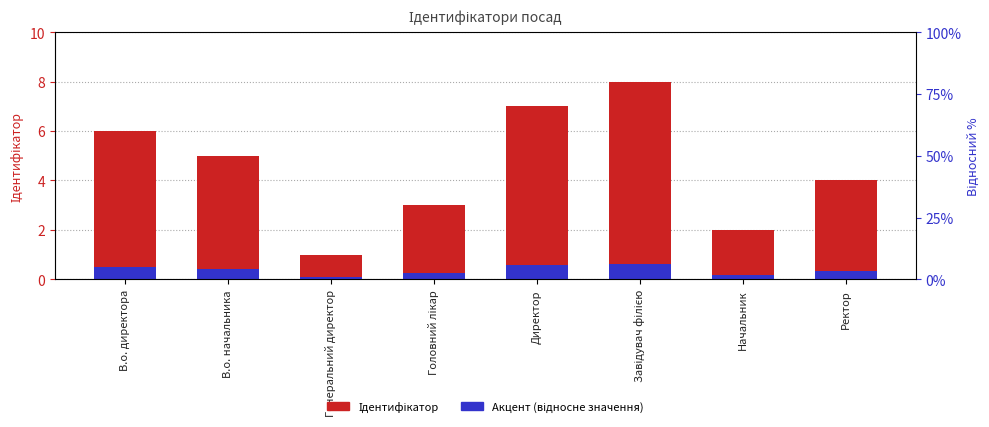

How many Ідентифікатор values are between 3 and 7?

5